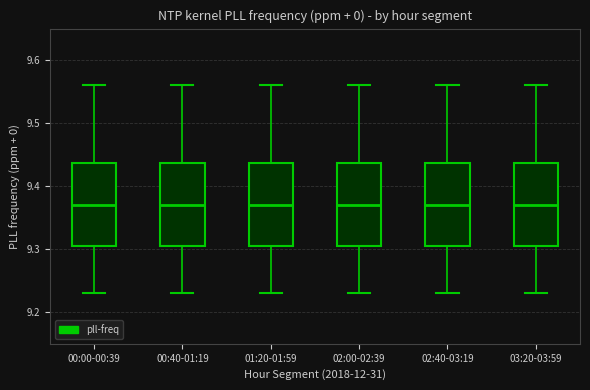

Reading left to right, read every box against the y-axis: the position of its median line, the range the box covers, and the ends of its whiskers. The values are not printed on the chart, so give them approximately, as read against the axis.

00:00-00:39: median 9.37, box 9.31 to 9.44, whiskers 9.23 to 9.56
00:40-01:19: median 9.37, box 9.31 to 9.44, whiskers 9.23 to 9.56
01:20-01:59: median 9.37, box 9.31 to 9.44, whiskers 9.23 to 9.56
02:00-02:39: median 9.37, box 9.31 to 9.44, whiskers 9.23 to 9.56
02:40-03:19: median 9.37, box 9.31 to 9.44, whiskers 9.23 to 9.56
03:20-03:59: median 9.37, box 9.31 to 9.44, whiskers 9.23 to 9.56